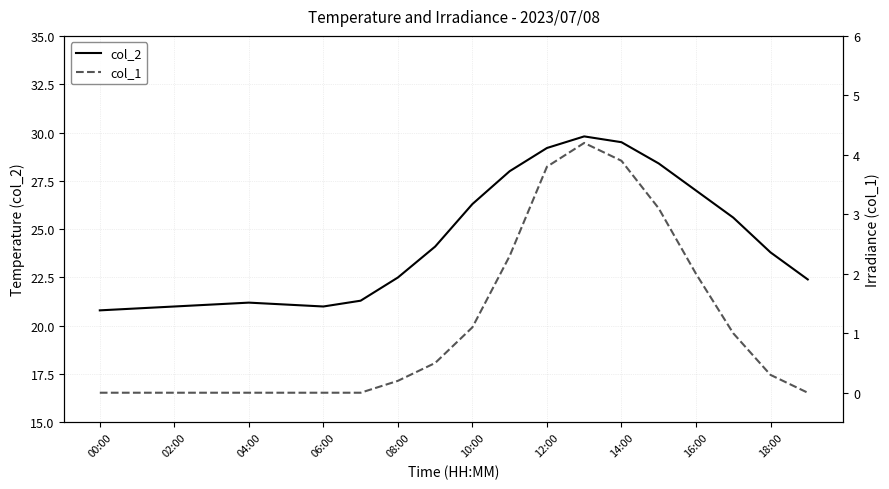

At which category is the sum across all series the highest?

13